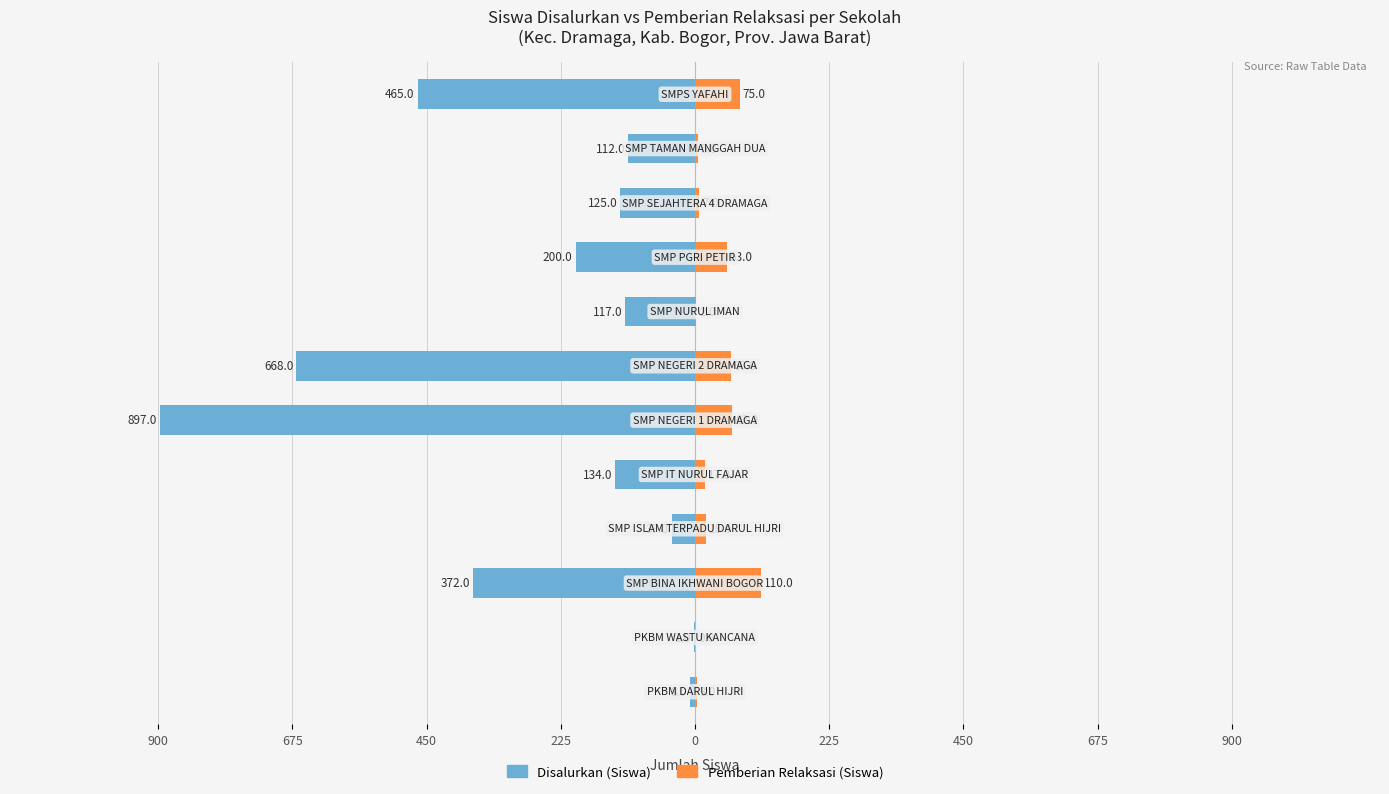

Which series has the widest spread of values?

Disalurkan (Siswa)